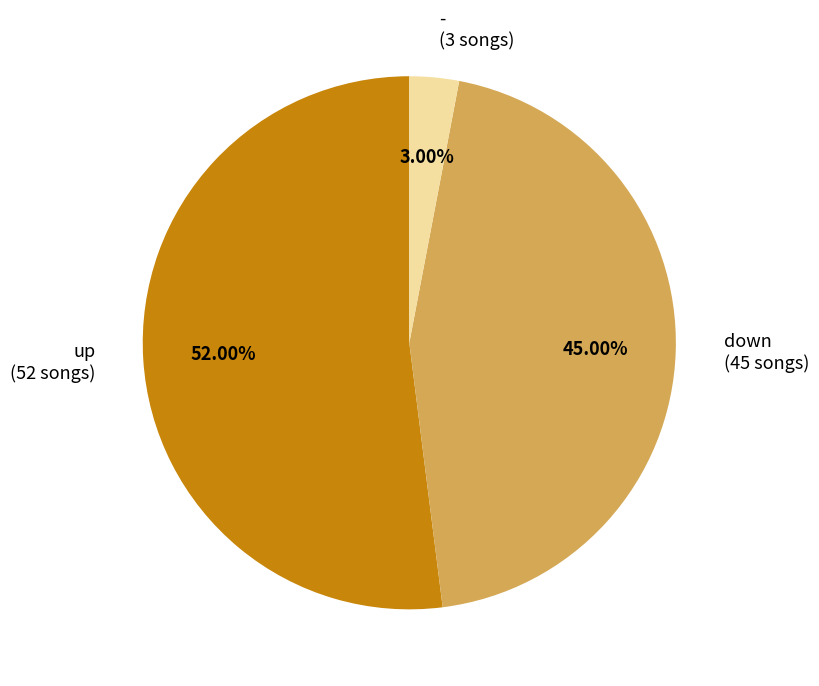

The - slice represents 8% of the pie. True or false?

False